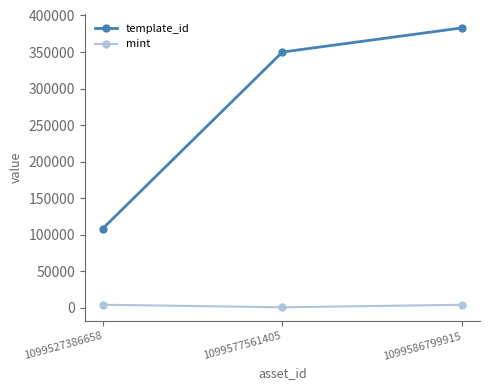

What is the difference between the maximum and minimum values in the template_id series?

274587